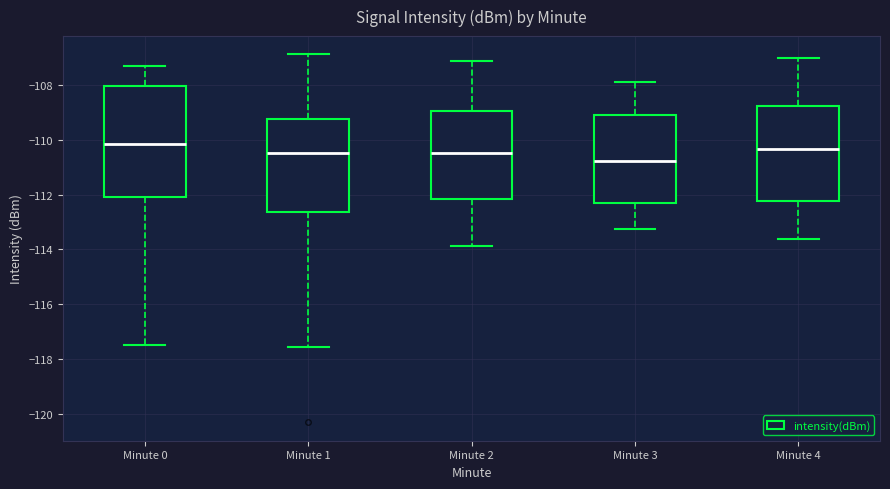

Reading left to right, transcribe this box plot: for each box, give where its median line is, the range the box spans, and where its two whiskers end, as read against the y-axis. The values are not printed on the chart, so give them approximately, as read against the axis.

Minute 0: median -110.2, box -112.0 to -108.0, whiskers -117.4 to -107.4
Minute 1: median -110.4, box -112.6 to -109.2, whiskers -117.6 to -106.8
Minute 2: median -110.4, box -112.2 to -109.0, whiskers -113.8 to -107.2
Minute 3: median -110.8, box -112.4 to -109.2, whiskers -113.2 to -108.0
Minute 4: median -110.4, box -112.2 to -108.8, whiskers -113.6 to -107.0